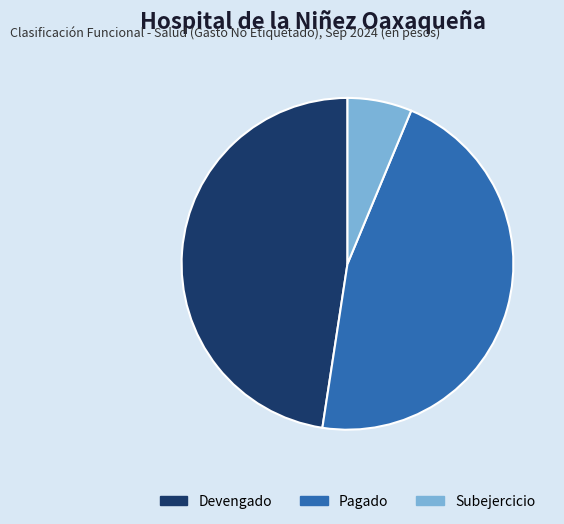

Combined, do Pagado and Devengado account for over 50%?

Yes